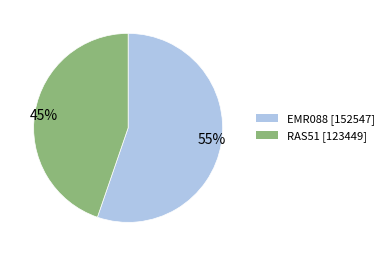

What is the smallest slice in the pie chart?

45%